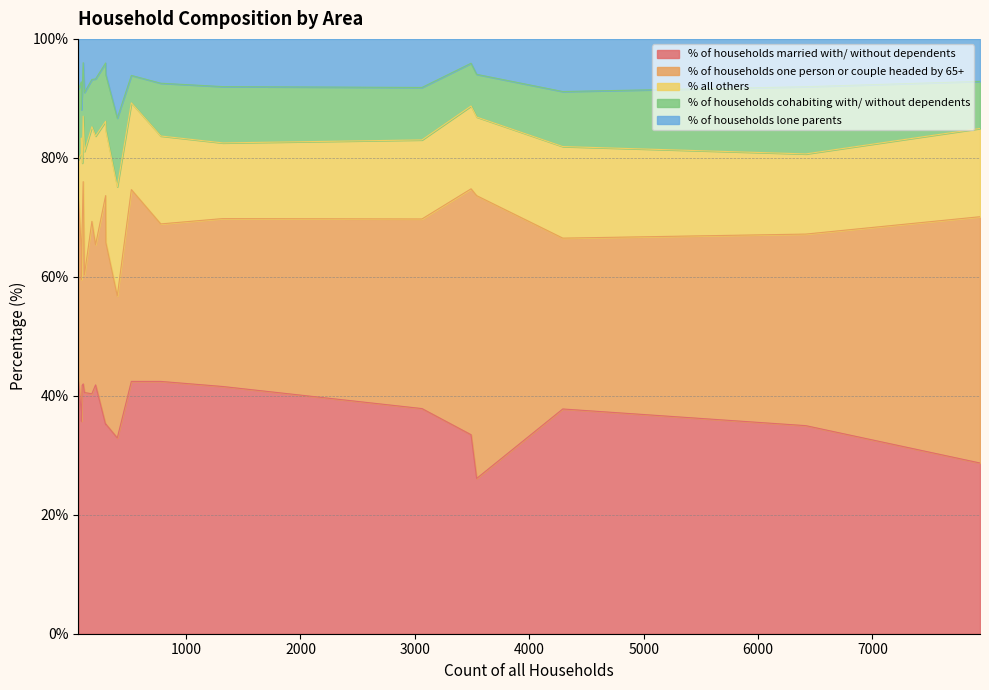

Rank the series at Gussage St. Michael from lowest to highest value.

% of households lone parents, % all others, % of households cohabiting with/ without dependents, % of households one person or couple headed by 65+, % of households married with/ without dependents